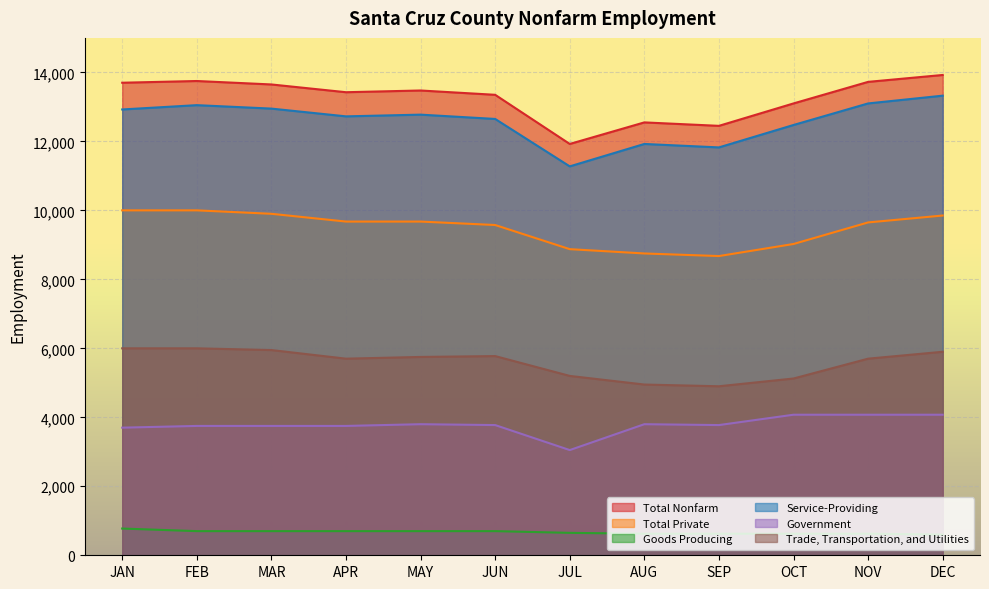

Where does the Government series first go above 3775?

MAY